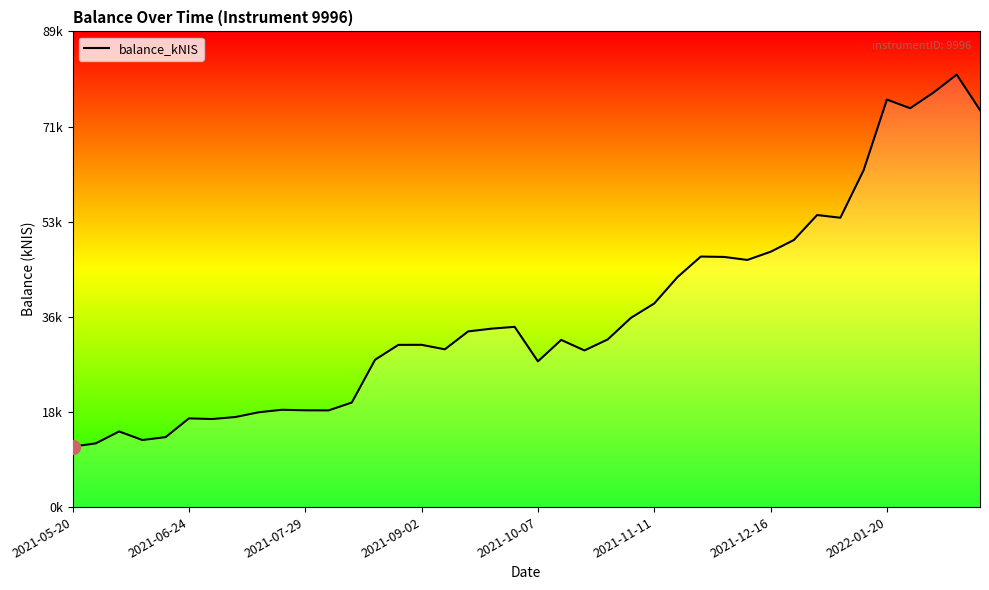

True or false: the data has more than 2 interior local peaks.

True